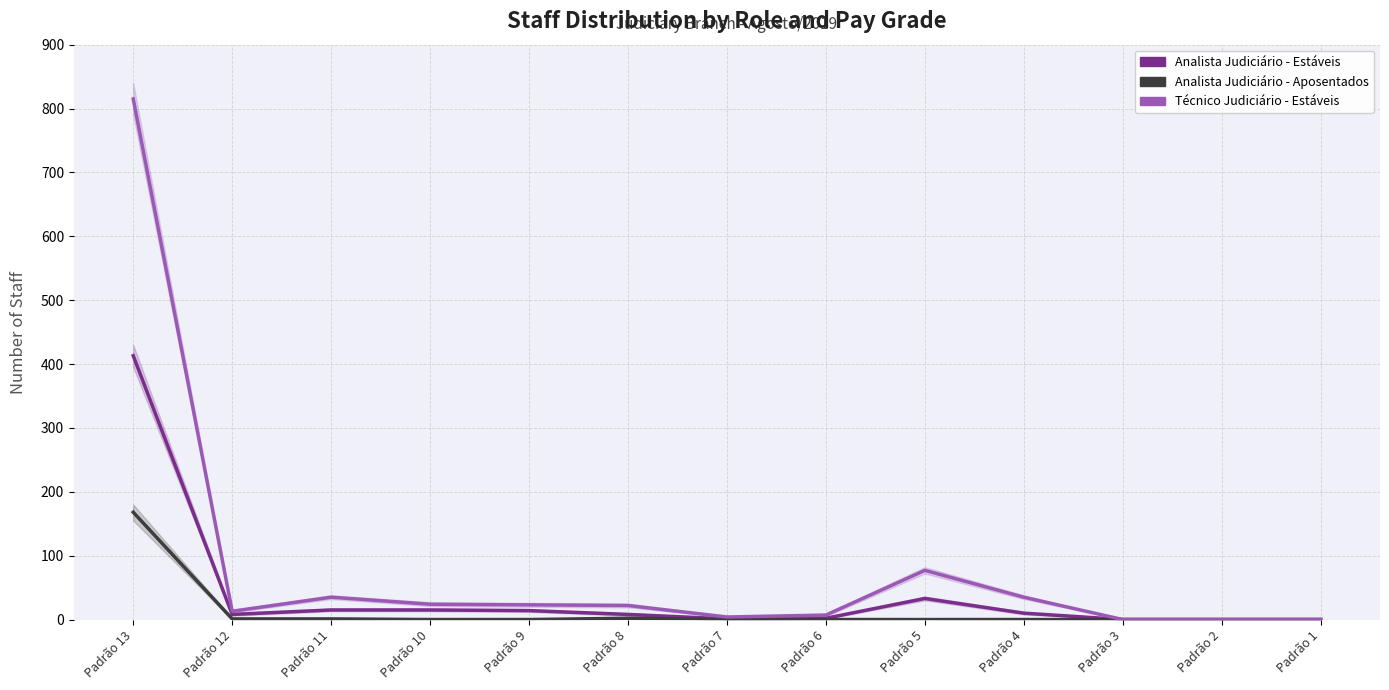

True or false: Analista Judiciário - Estáveis and Analista Judiciário - Aposentados cross at least once.

False